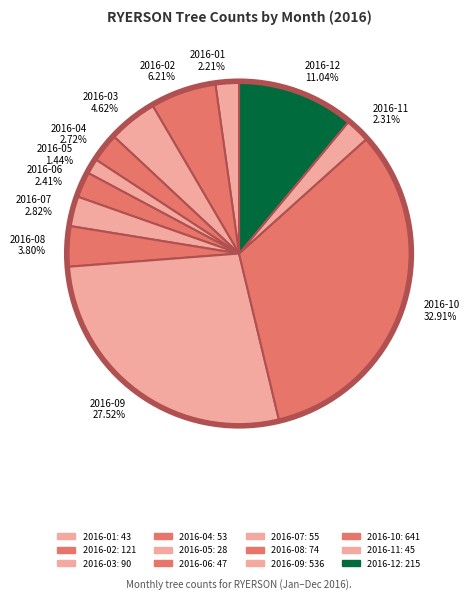

Count the number of slices in the pie.

12